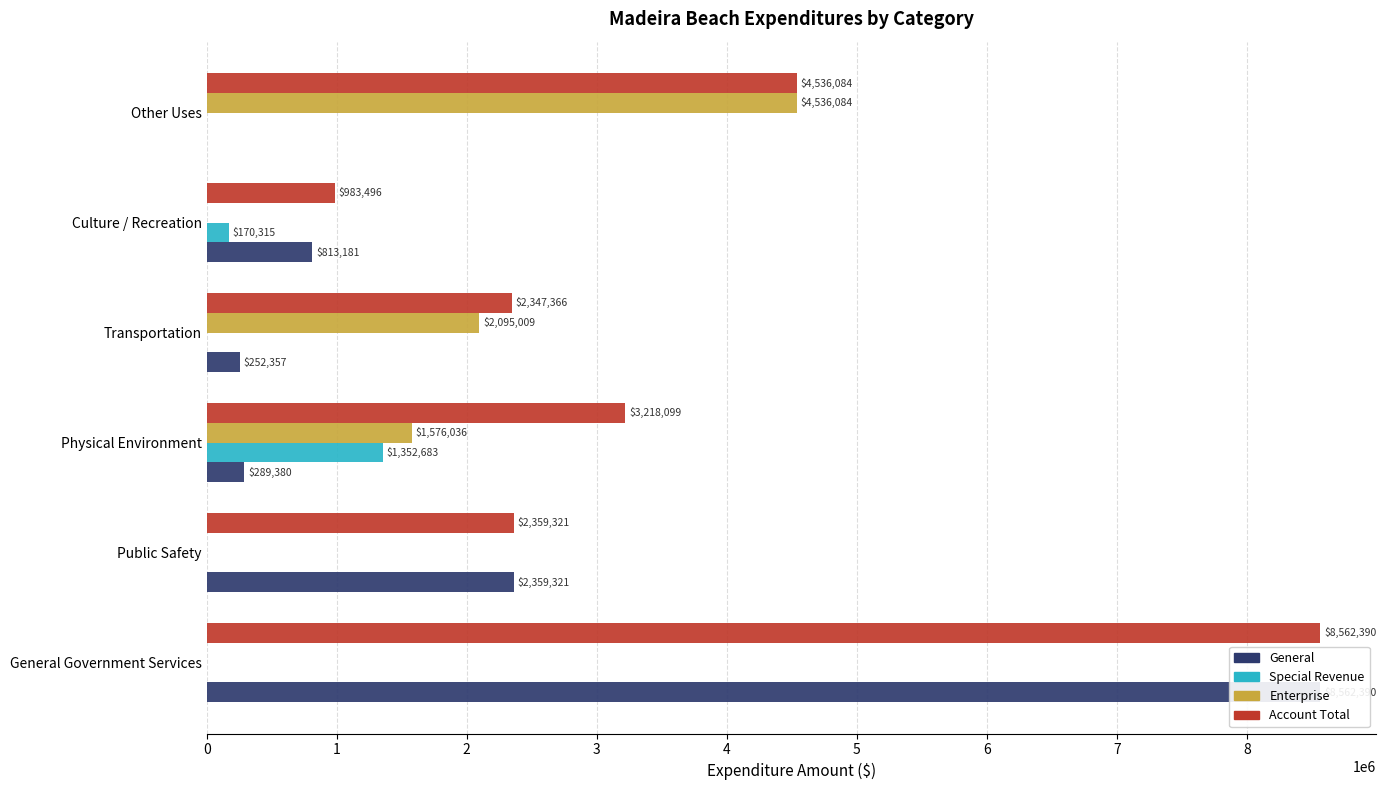

Rank the categories by Special Revenue value from highest to lowest.

Physical Environment, Culture / Recreation, General Government Services, Public Safety, Transportation, Other Uses